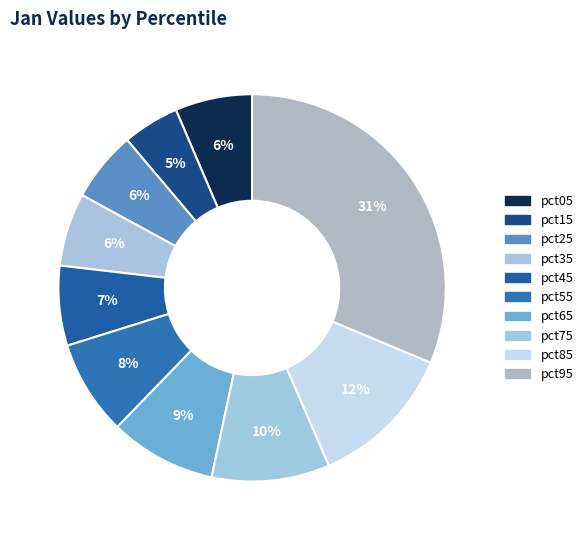

Which slice is the smallest?

pct15